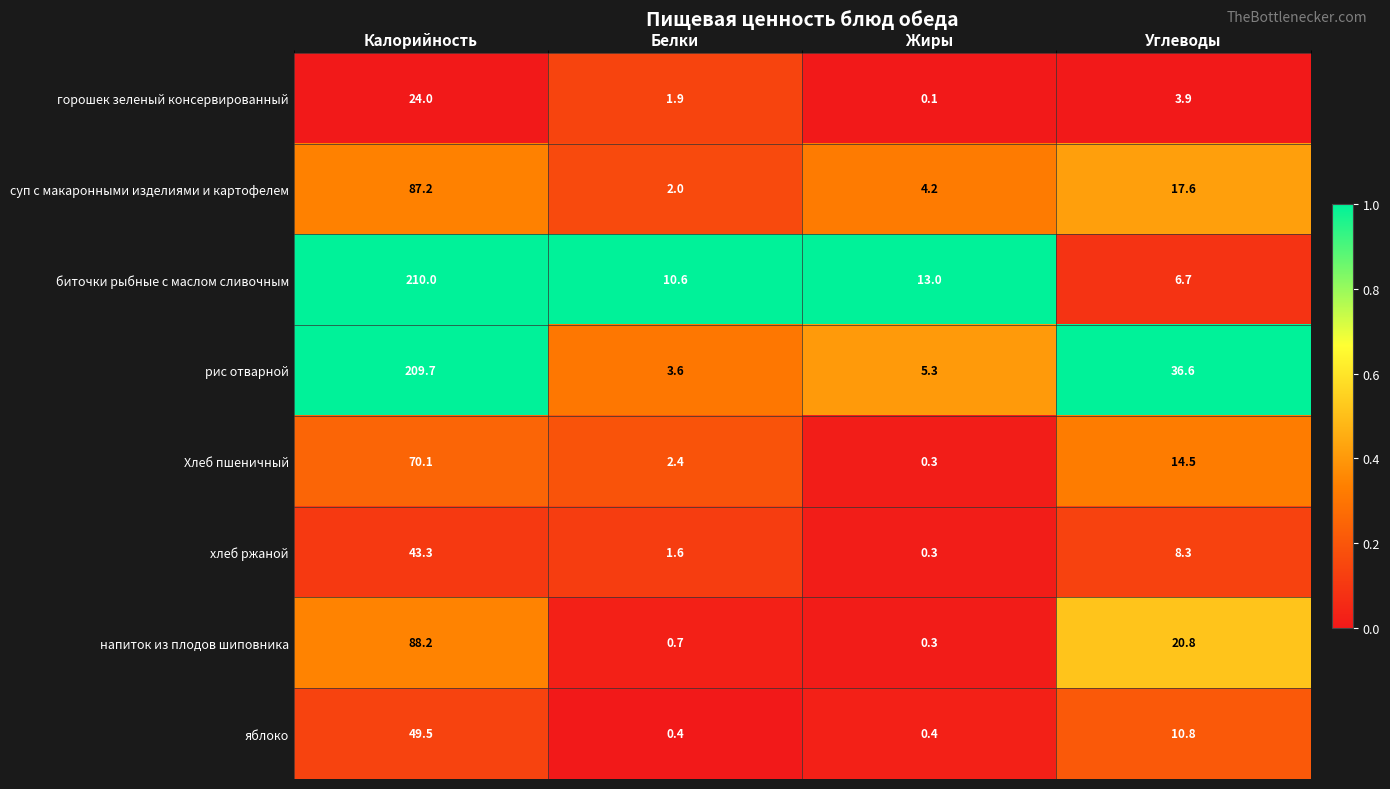

Rank the series at Белки from lowest to highest value.

яблоко, напиток из плодов шиповника, хлеб ржаной, горошек зеленый консервированный, суп с макаронными изделиями и картофелем, Хлеб пшеничный, рис отварной, биточки рыбные с маслом сливочным